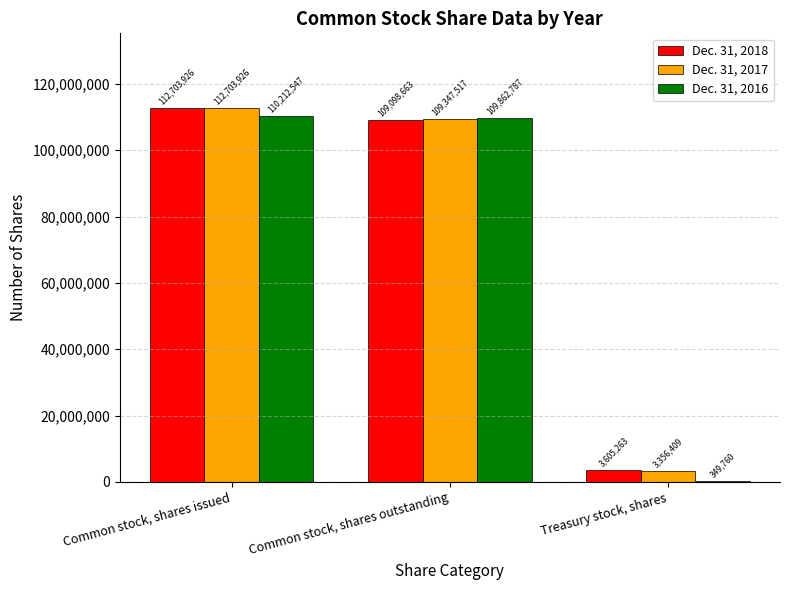

What value does the Dec. 31, 2017 series have at Common stock, shares outstanding?

109347517